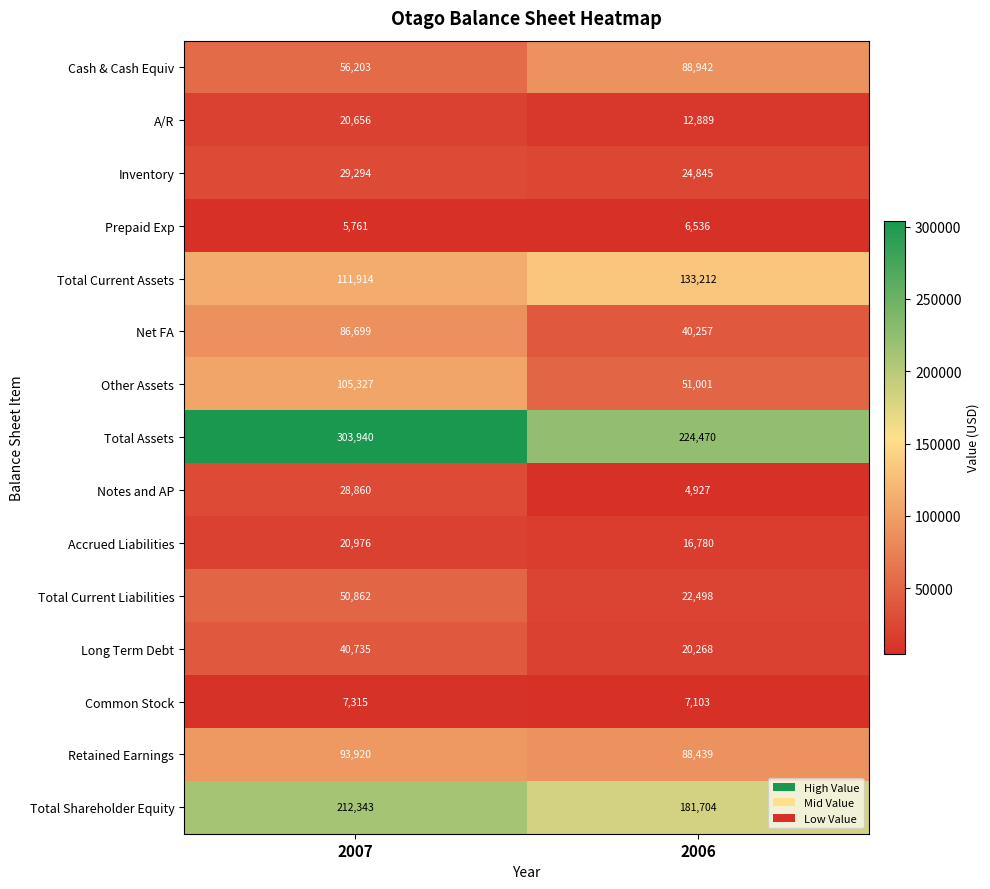

Read the Other Assets value at 2006, to the nearest 50.

51000